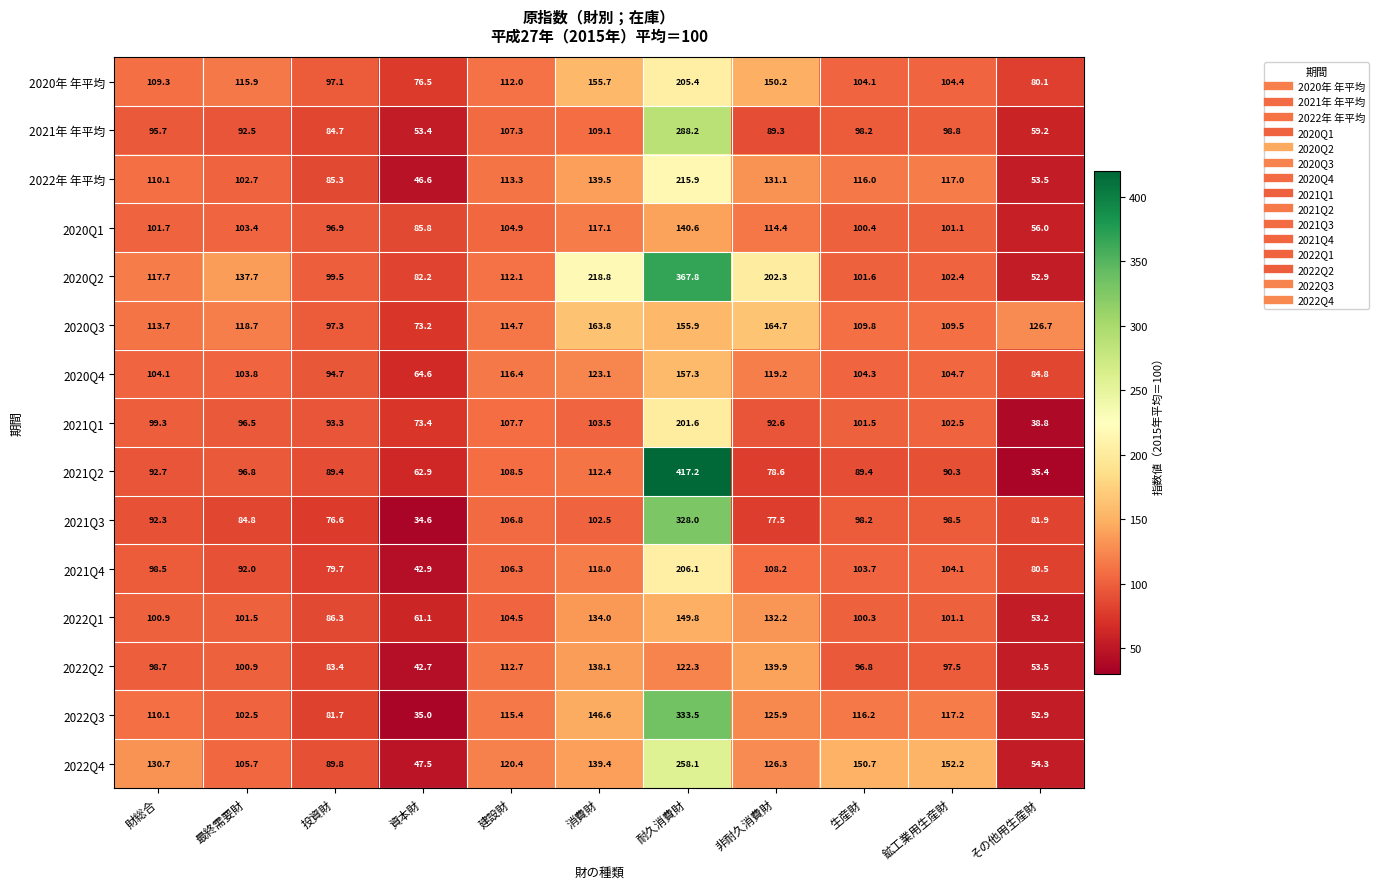

What is the average value of the 2020Q3 series?

122.5